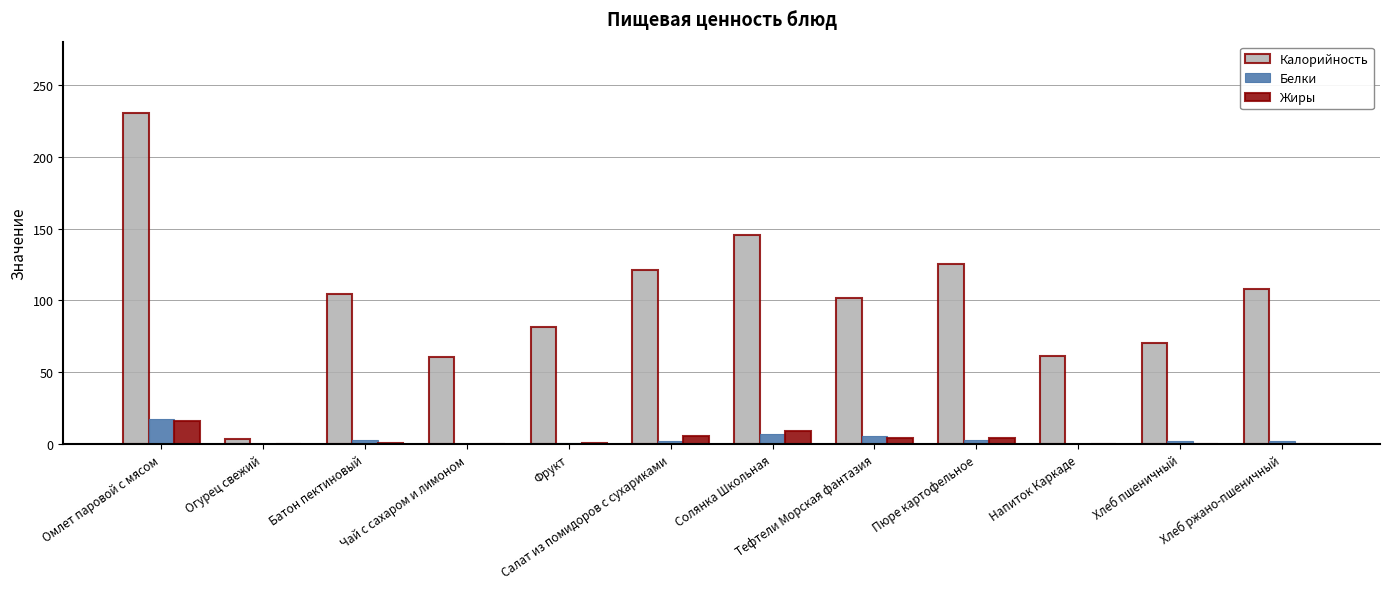

Is it true that Жиры equals 0.0 at Огурец свежий?

True